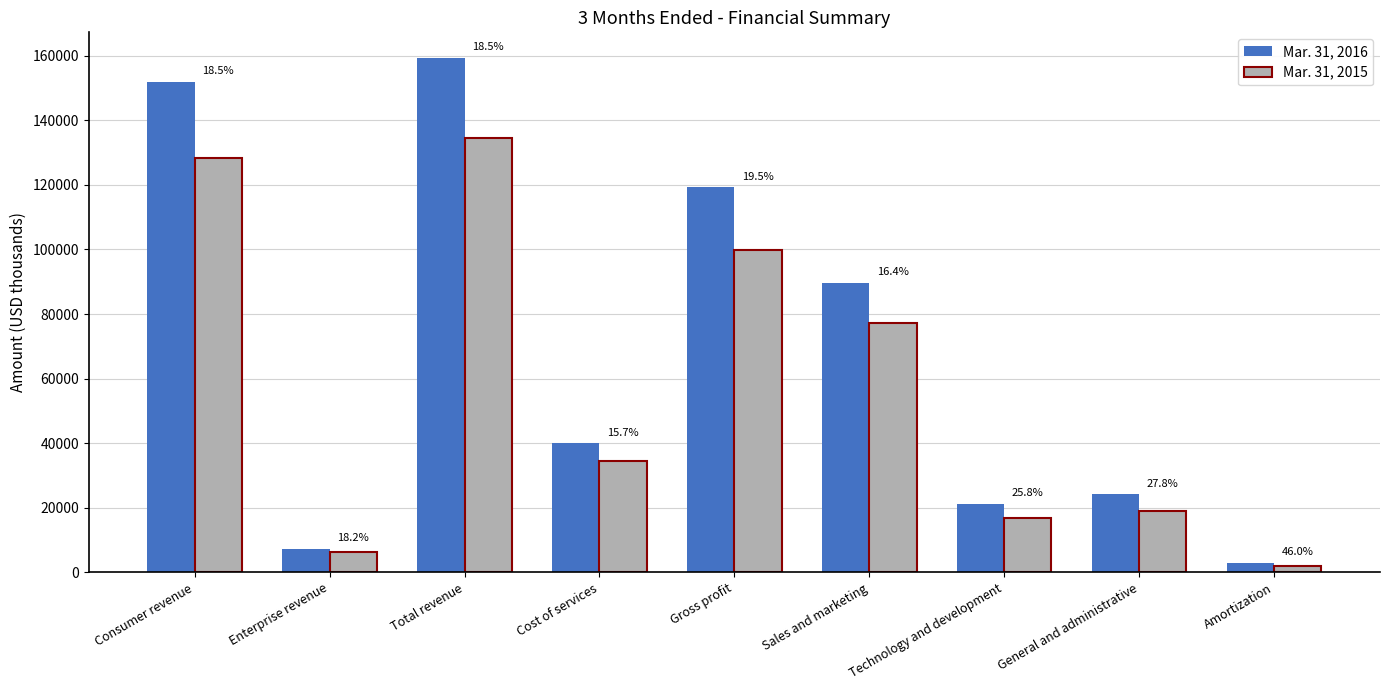

What is the sum of the Mar. 31, 2016 values at Consumer revenue and Technology and development?

173152